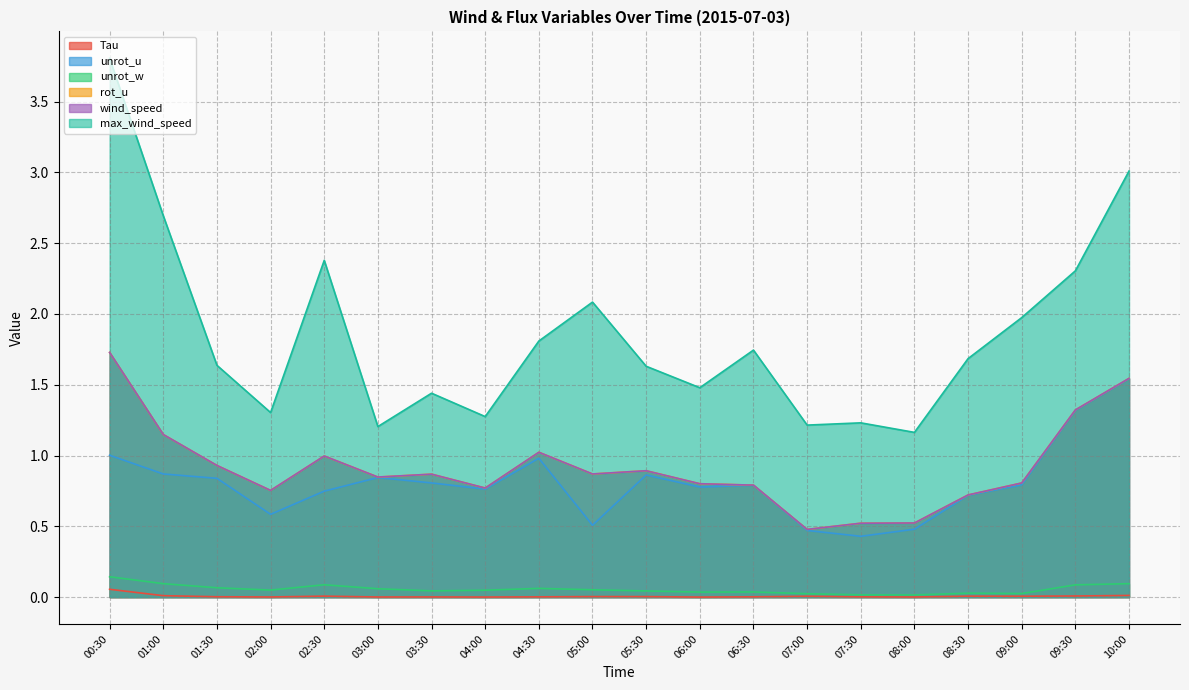

Which series has the widest spread of values?

max_wind_speed